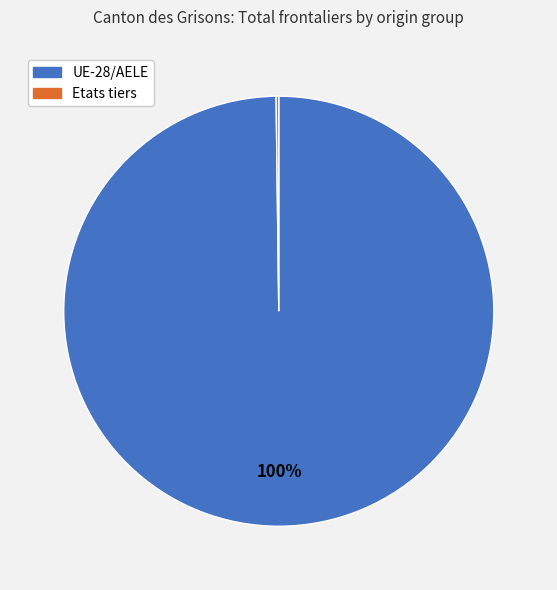

To the nearest percent, what is the difference between the largest and smallest slice percentages?

100%